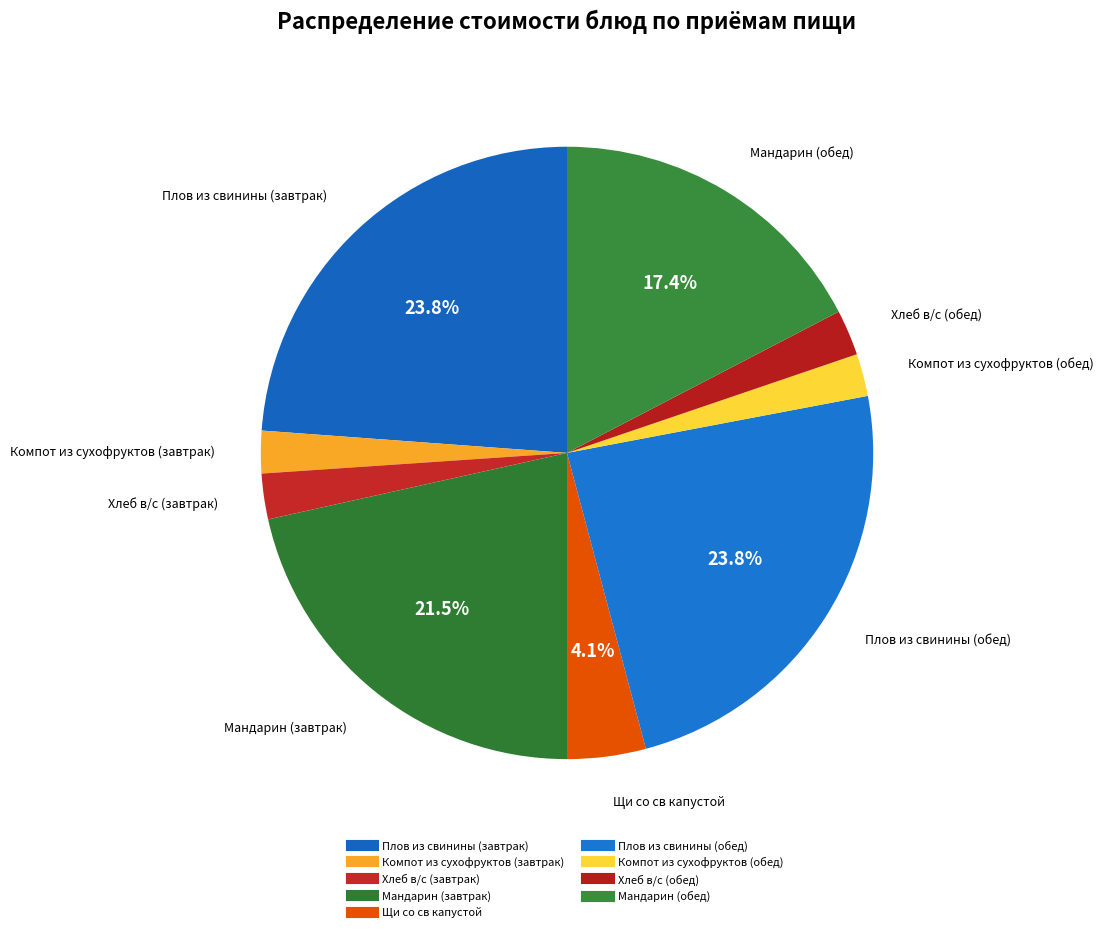

How many slices are in this pie chart?

9